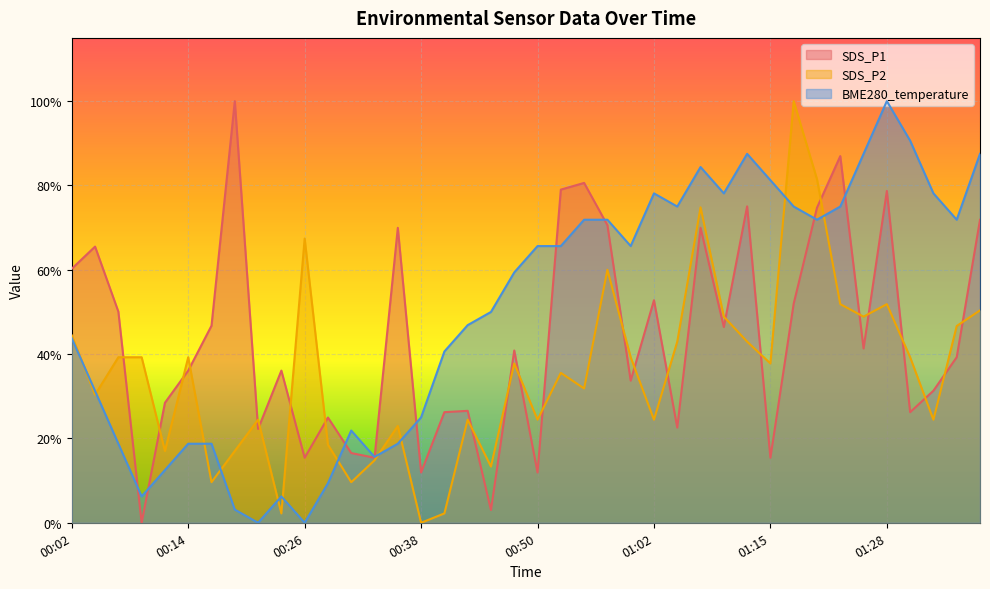

Rank the series by their average value, from lowest to highest.

SDS_P2, SDS_P1, BME280_temperature